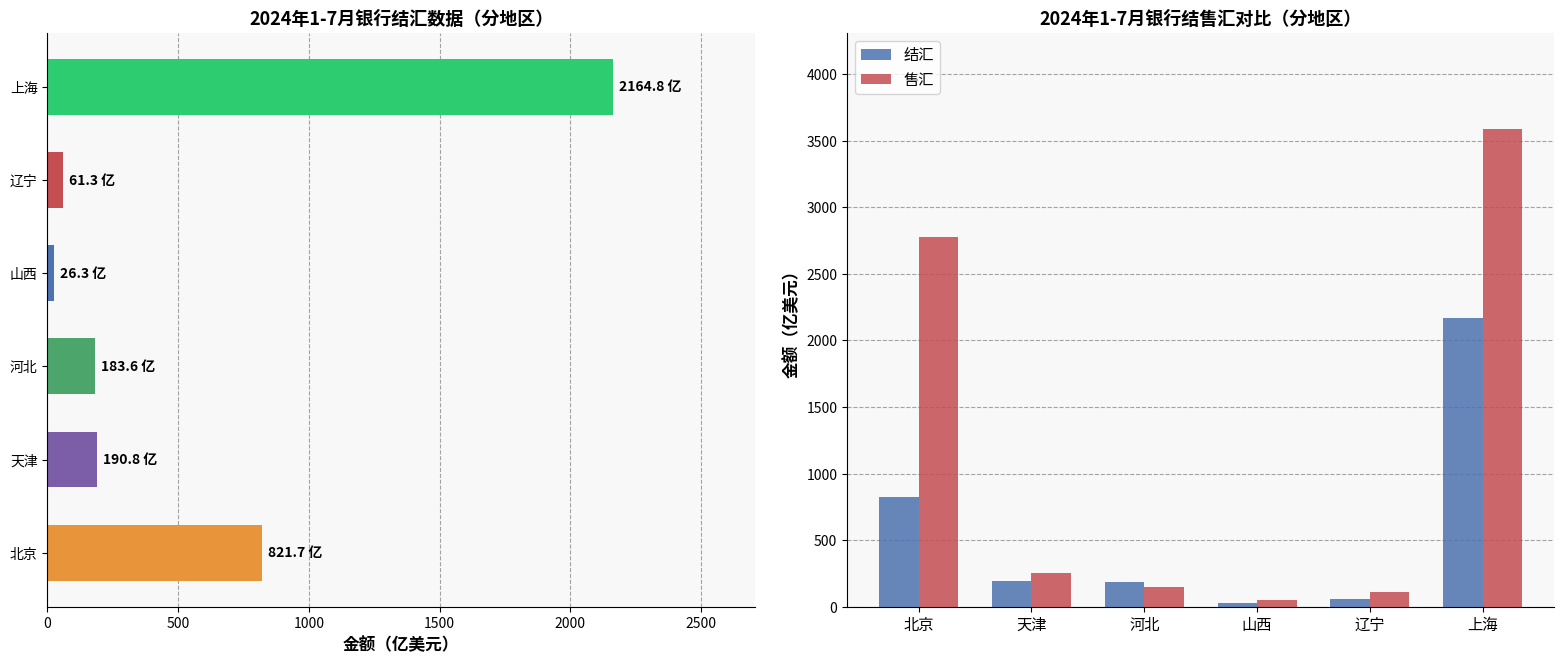

Rank the series at 辽宁 from highest to lowest value.

售汇, 结汇